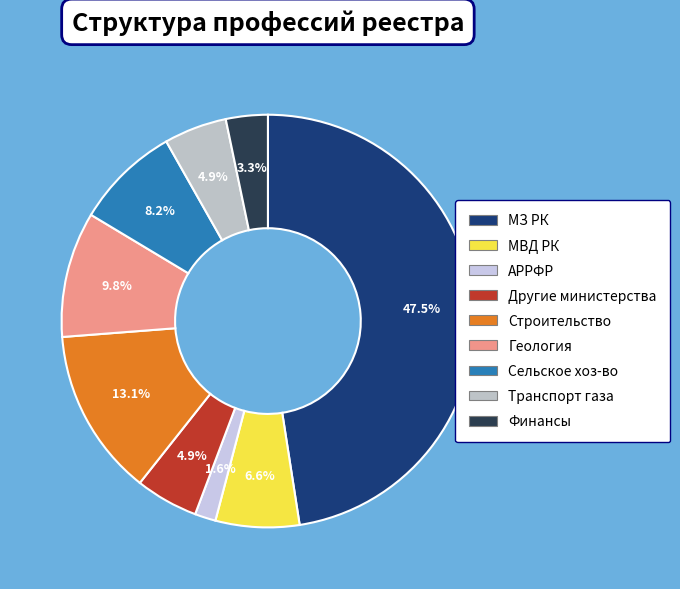

Is there a majority slice in this chart?

No